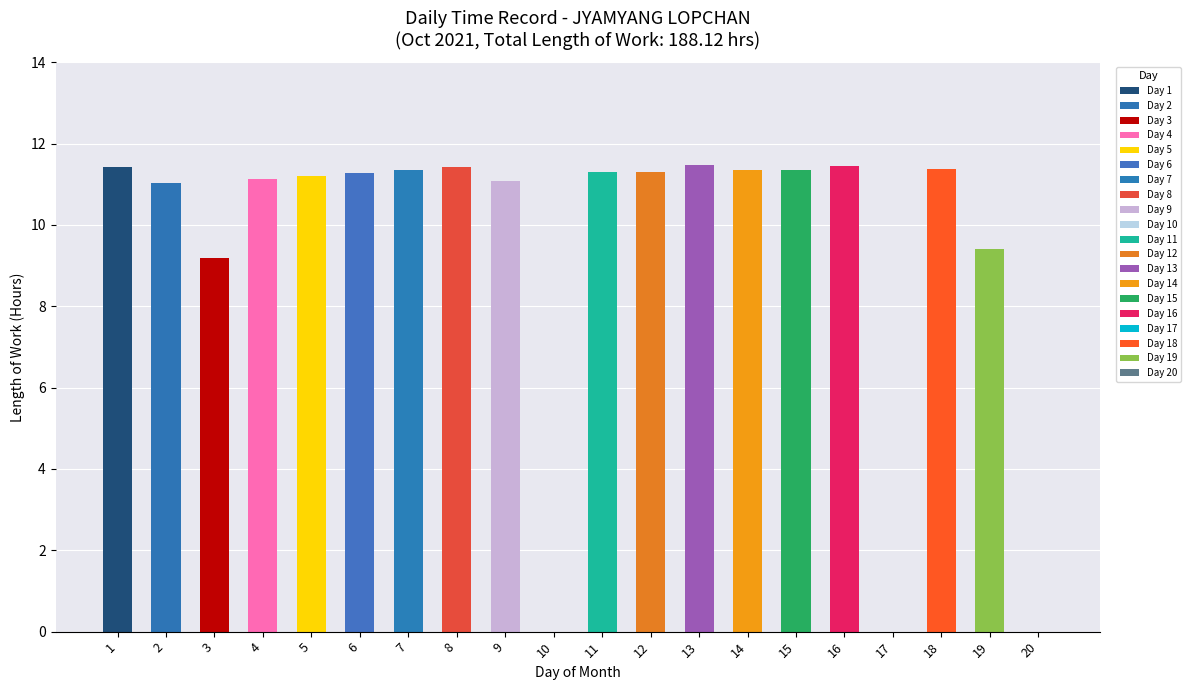

What is the difference between the maximum and minimum values?

11.5